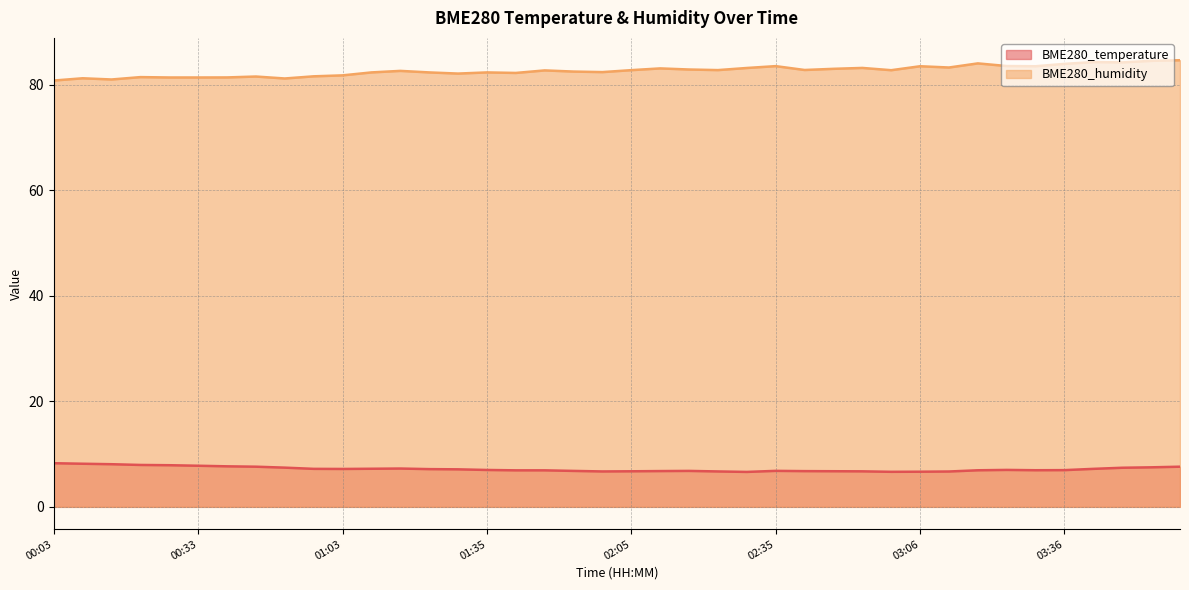

Reading left to right, transcribe all the data shown in this chart.

BME280_temperature: 8.3	8.2	8.1	7.9	7.9	7.8	7.7	7.6	7.4	7.2	7.2	7.2	7.3	7.2	7.1	7.0	6.9	6.9	6.8	6.7	6.7	6.8	6.8	6.7	6.6	6.8	6.8	6.8	6.7	6.6	6.7	6.7	6.9	7.0	6.9	7.0	7.2	7.4	7.5	7.6
BME280_humidity: 80.8	81.2	81.0	81.4	81.4	81.4	81.4	81.5	81.2	81.6	81.8	82.3	82.6	82.3	82.1	82.3	82.2	82.7	82.5	82.4	82.8	83.1	82.9	82.8	83.2	83.5	82.8	83.0	83.2	82.7	83.5	83.2	84.0	83.5	83.5	83.9	84.3	84.2	84.5	84.6